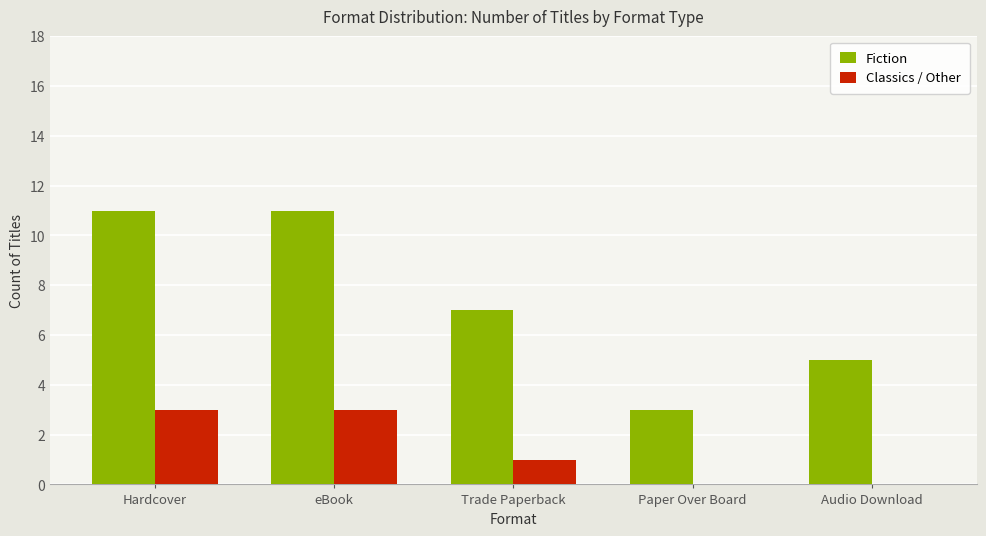

What is the difference between the Fiction values at Paper Over Board and Hardcover?

8